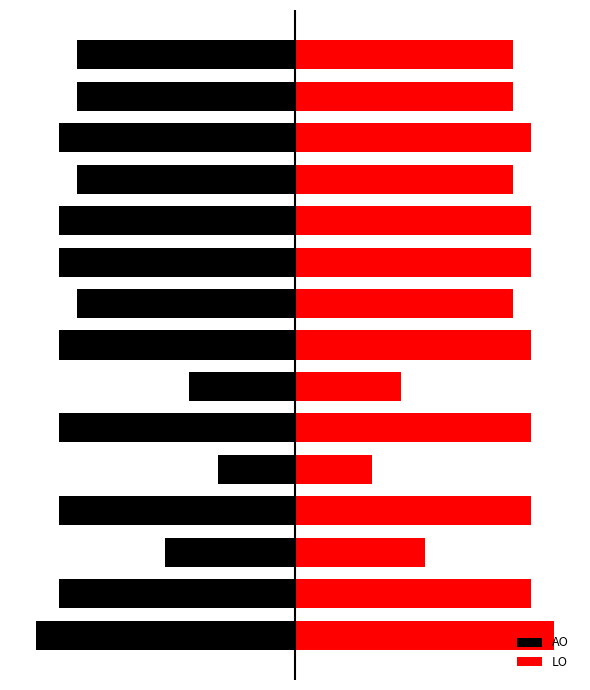

Where is LO nearest to the value 28?

2